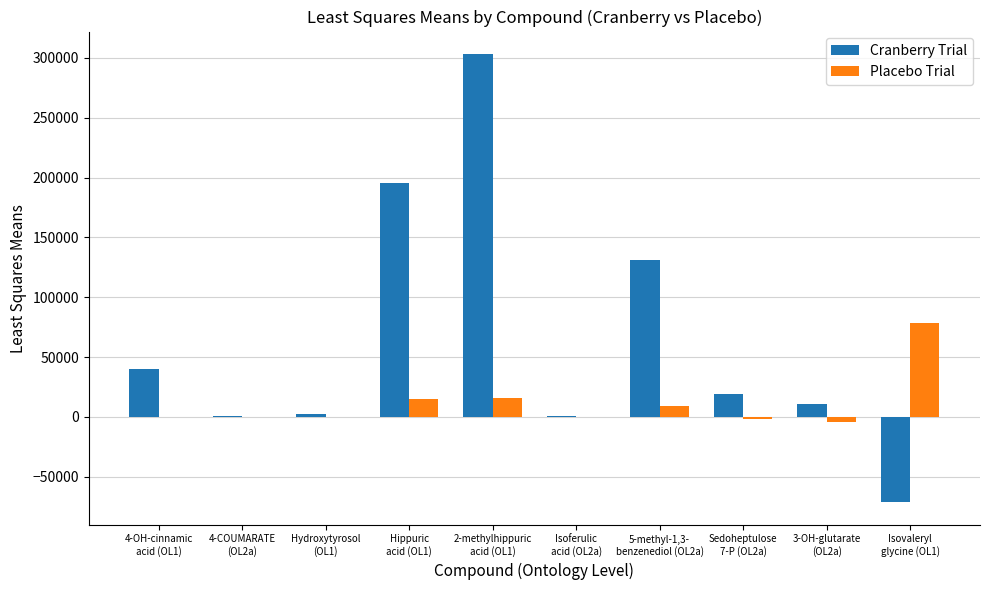

What is the sum of all Cranberry Trial values?

632506.7